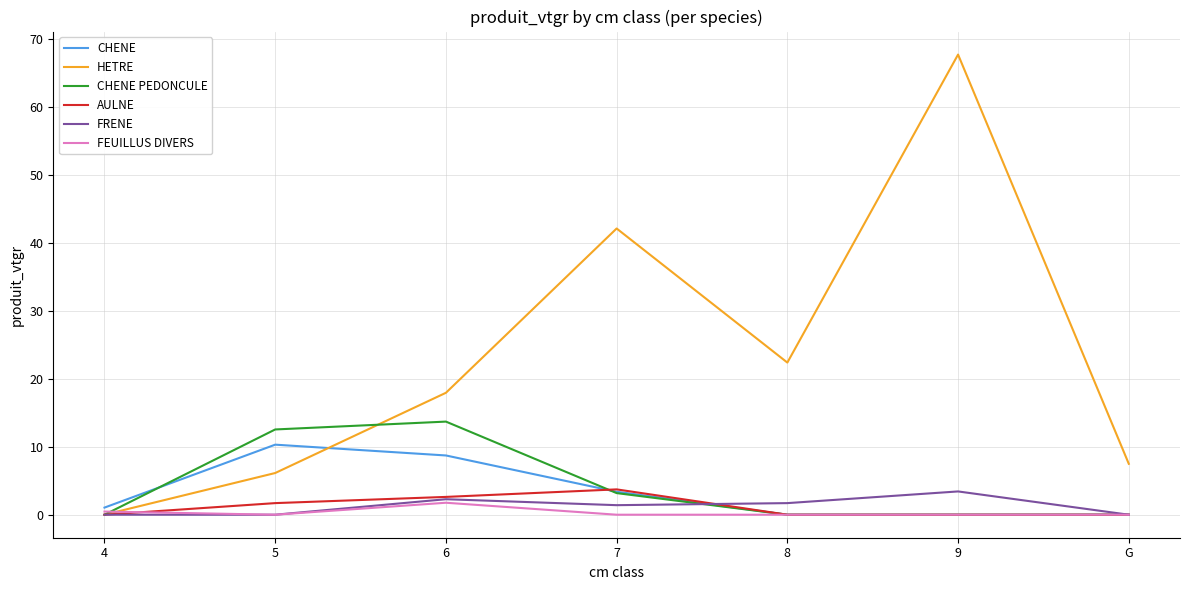

At which category does FEUILLUS DIVERS reach its first local peak?

6